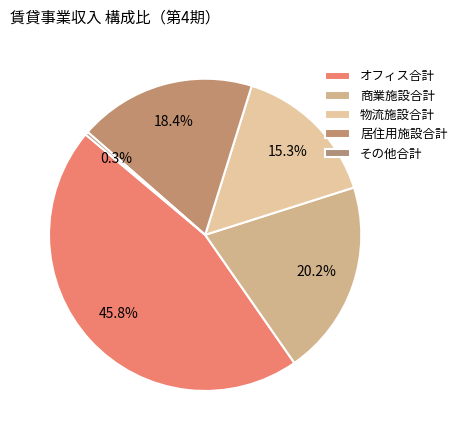

Count the number of slices in the pie.

5